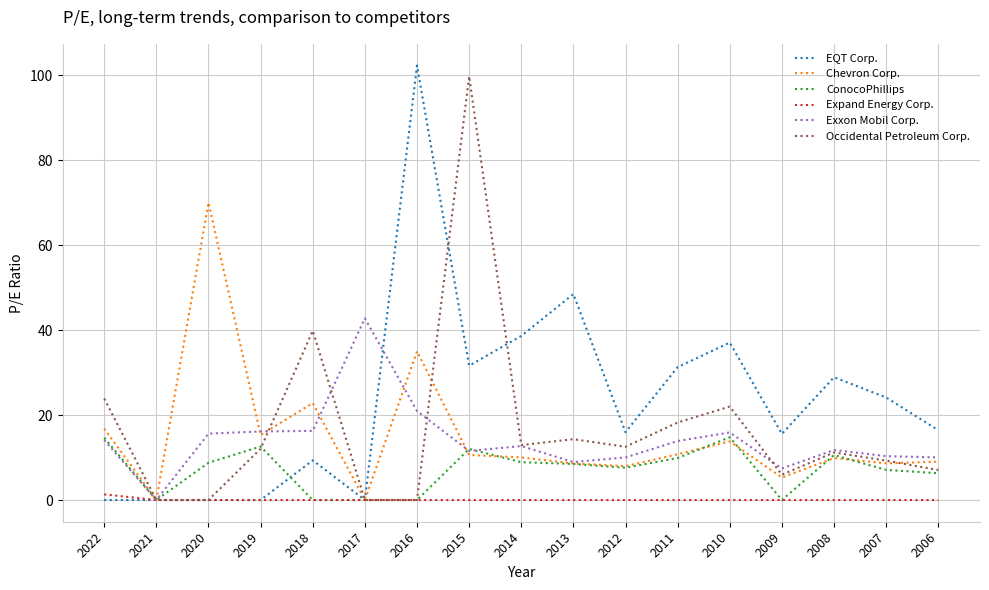

Is it true that Chevron Corp. equals 25.4 at 2021?

False